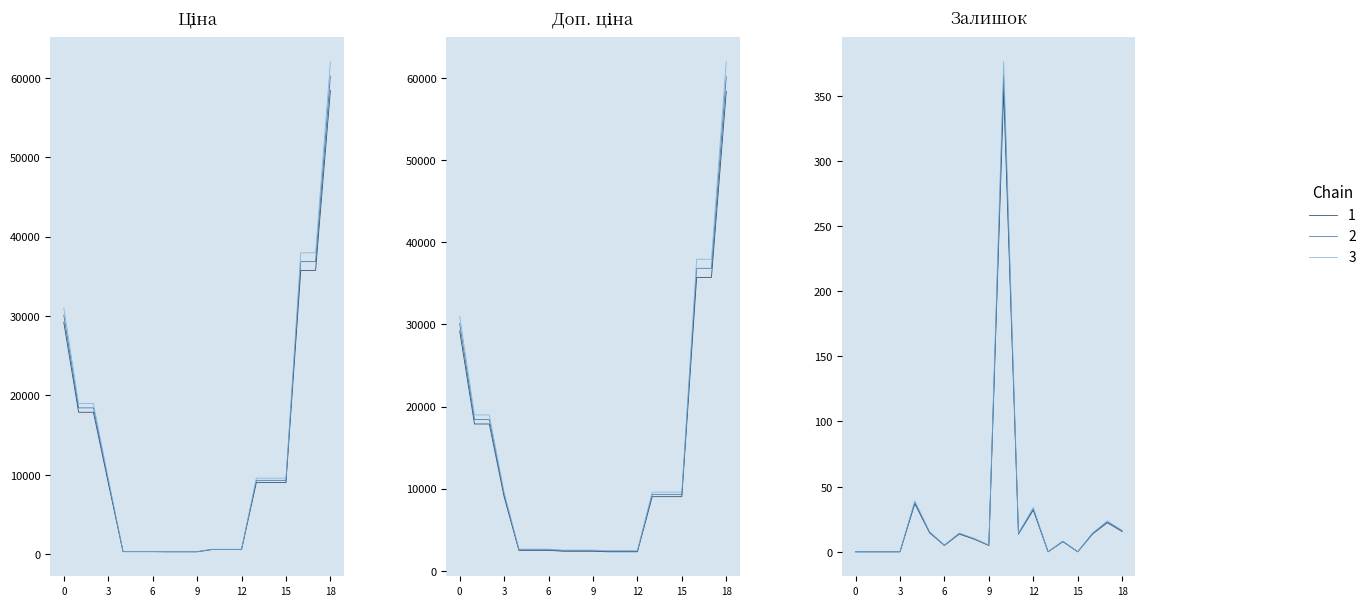

What is the average value of the Доп. ціна series?

13275.4